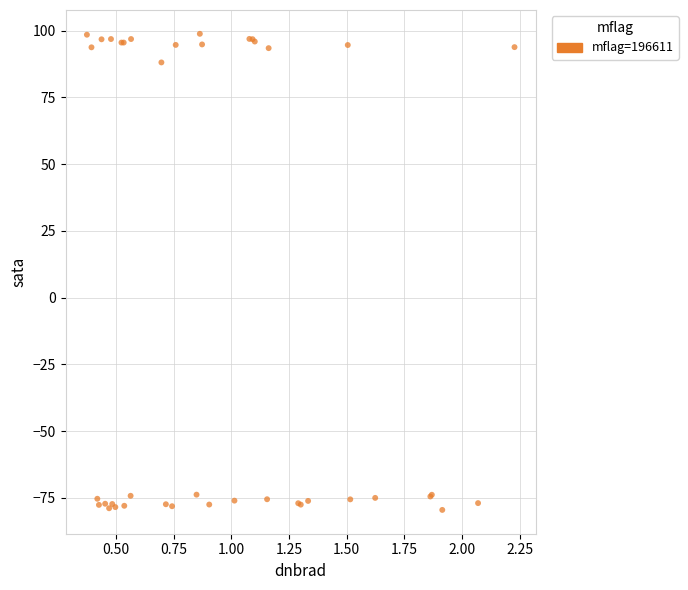

What Y value in the scatter plot is closest to 9?

88.1